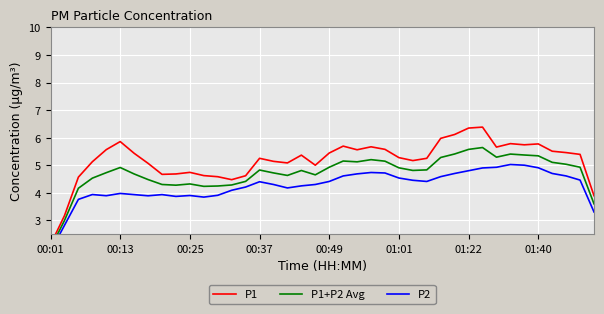

The P2 series shows 4.3 at 39. True or false?

False